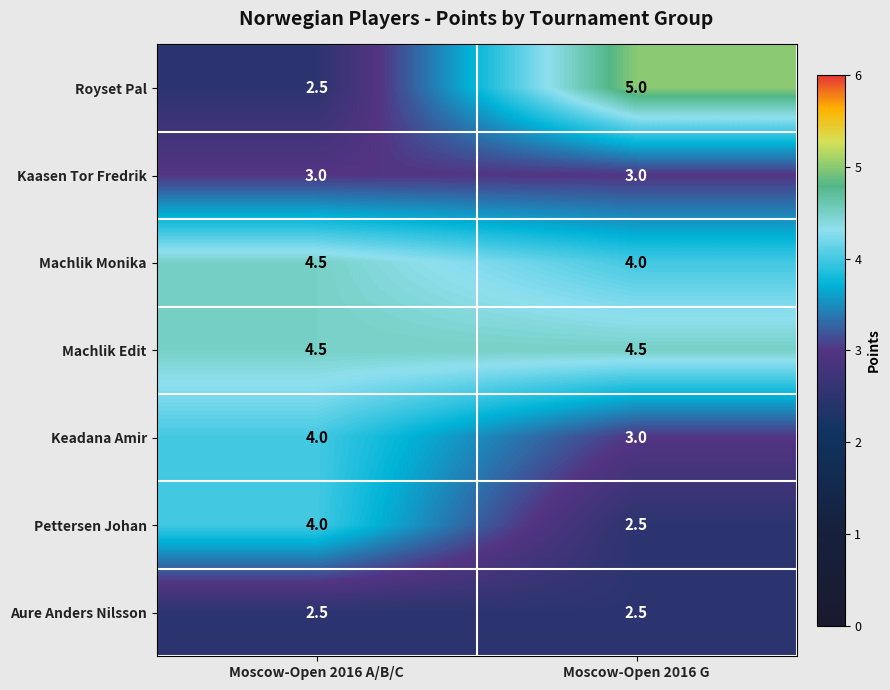

What is the sum of all Royset Pal values?

7.5